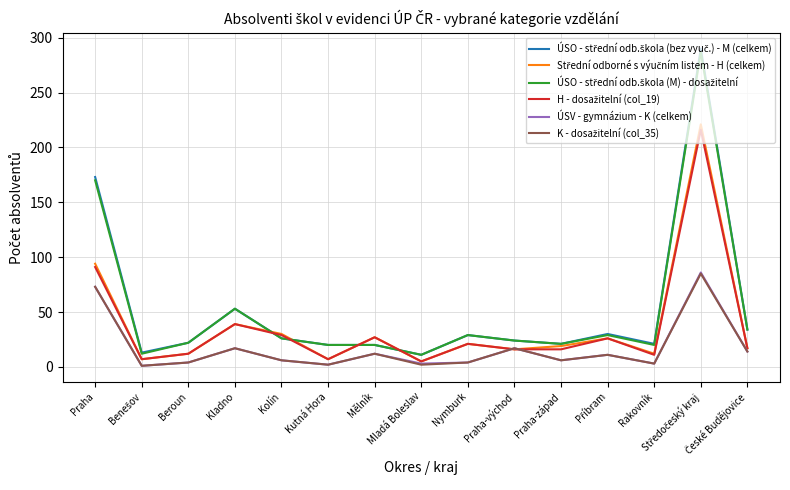

Which series has the largest total across all categories?

ÚSO - střední odb.škola (bez vyuč.) - M (celkem)